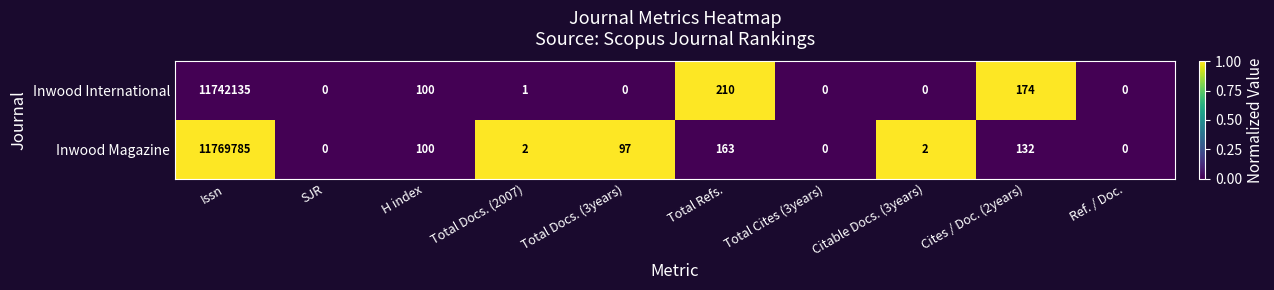

Is it true that Inwood International equals -5451742 at Total Docs. (3years)?

False